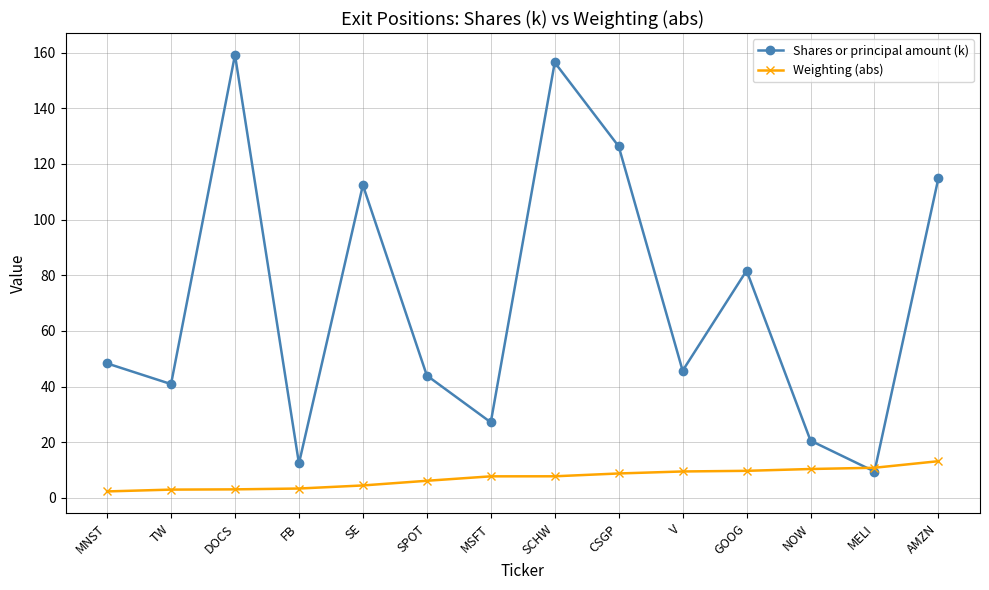

How many series are shown in this chart?

2